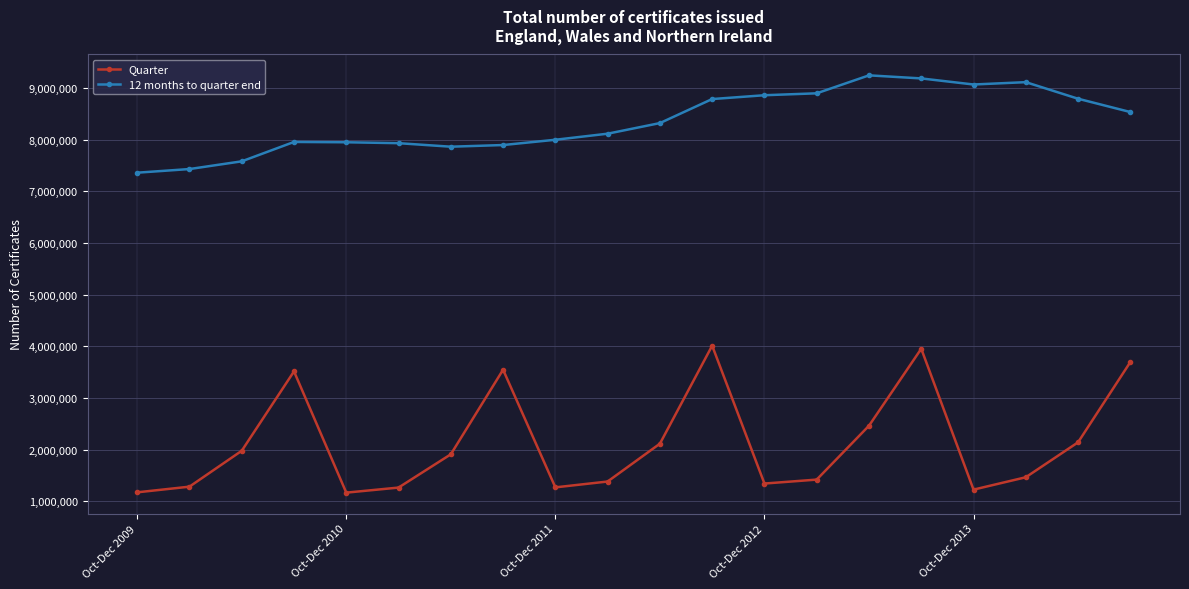

Does the chart have visible grid lines?

Yes